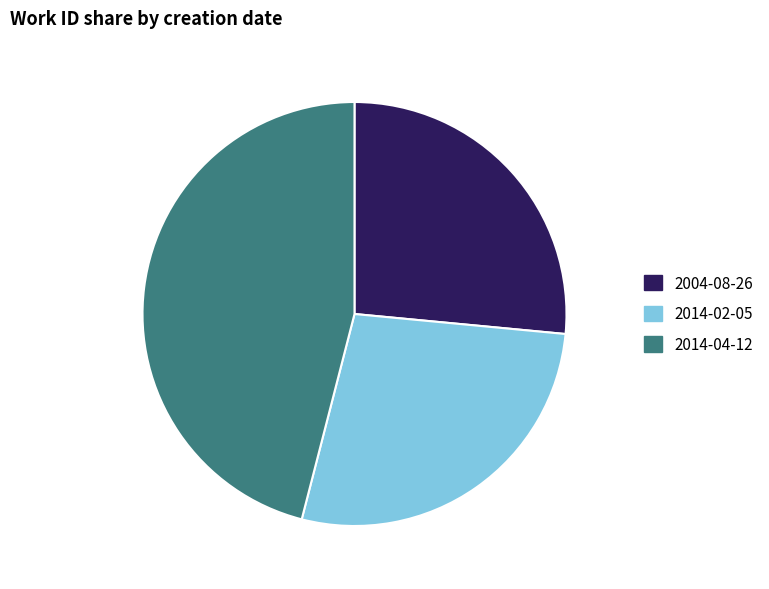

Rank the categories by value from highest to lowest.

2014-04-12, 2014-02-05, 2004-08-26